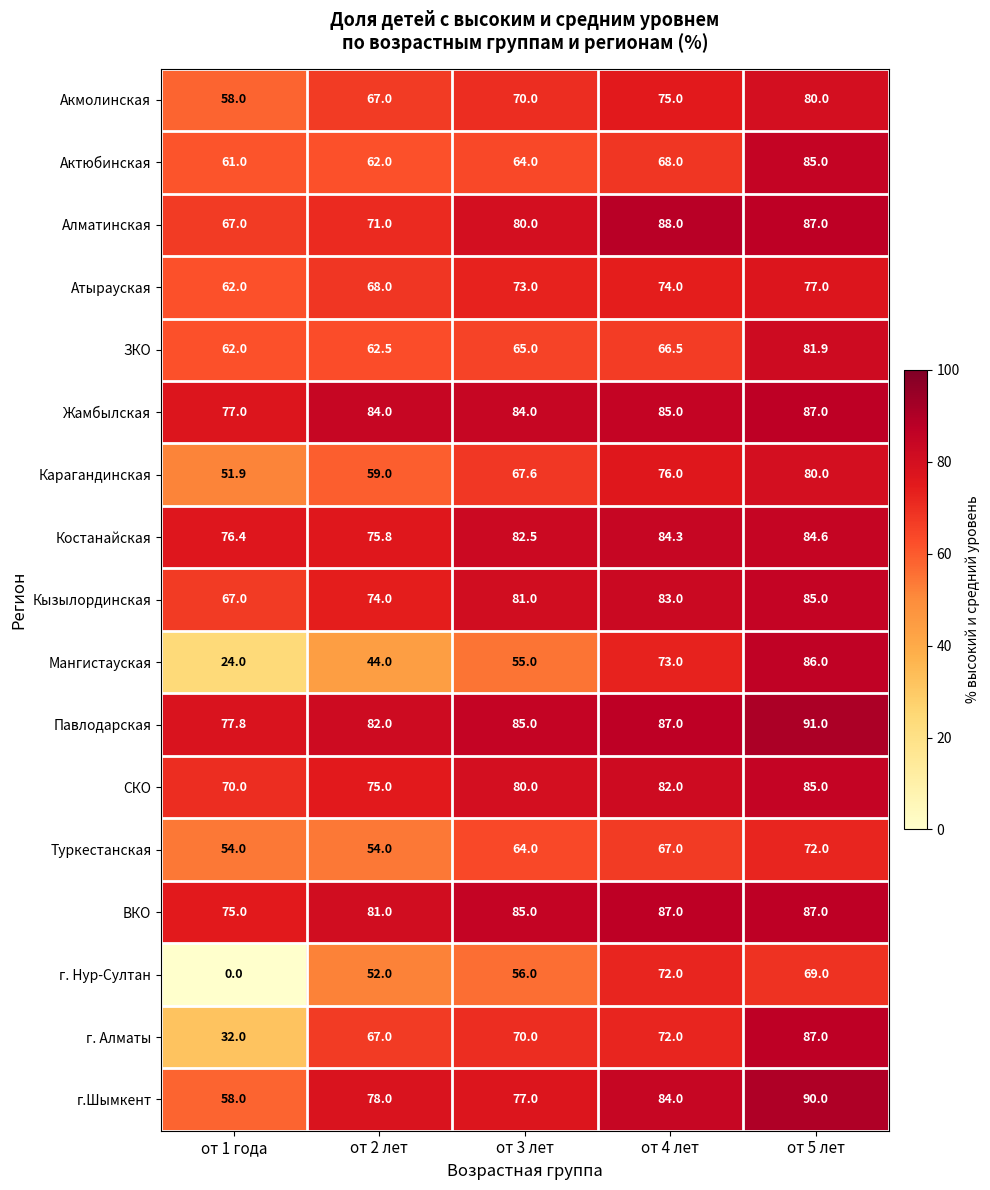

At how many categories does at least one series exceed 66?

5